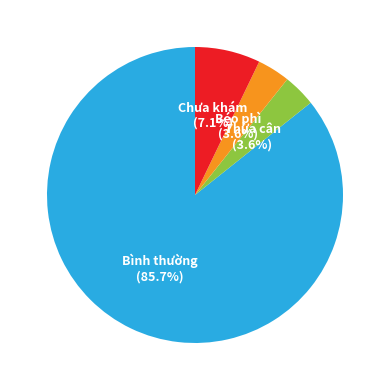

How many segments does this pie chart have?

4